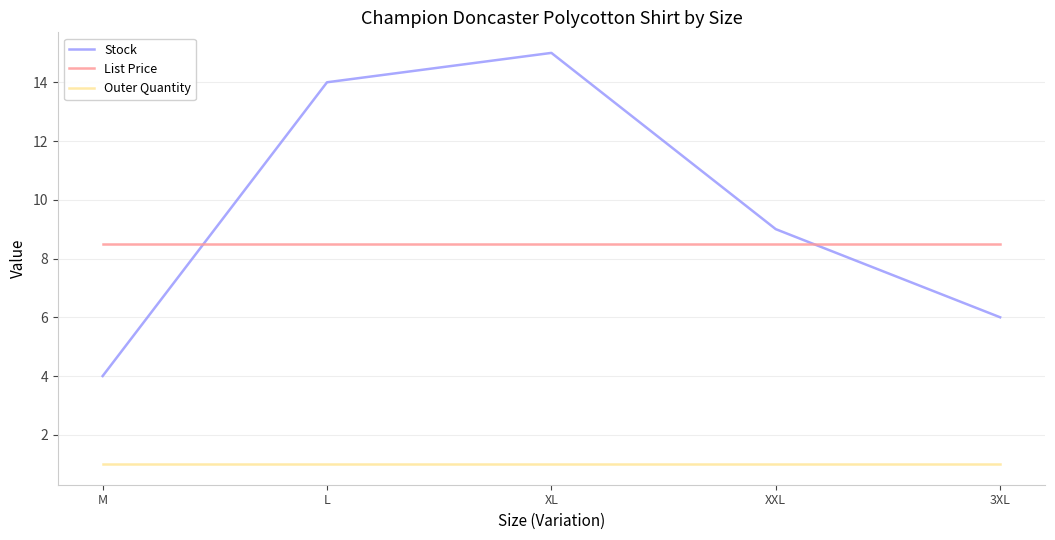

Which series has the largest range (max minus min)?

Stock